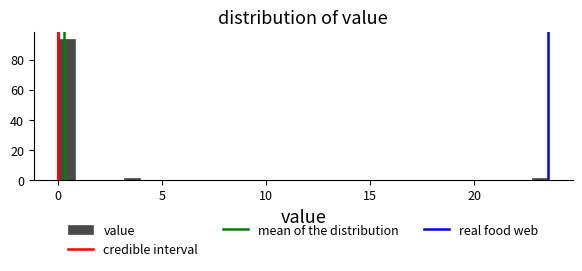

Around what value on the x-axis is the tallest bar? Give the approximate position of its centre, as read against the axis.

0.5